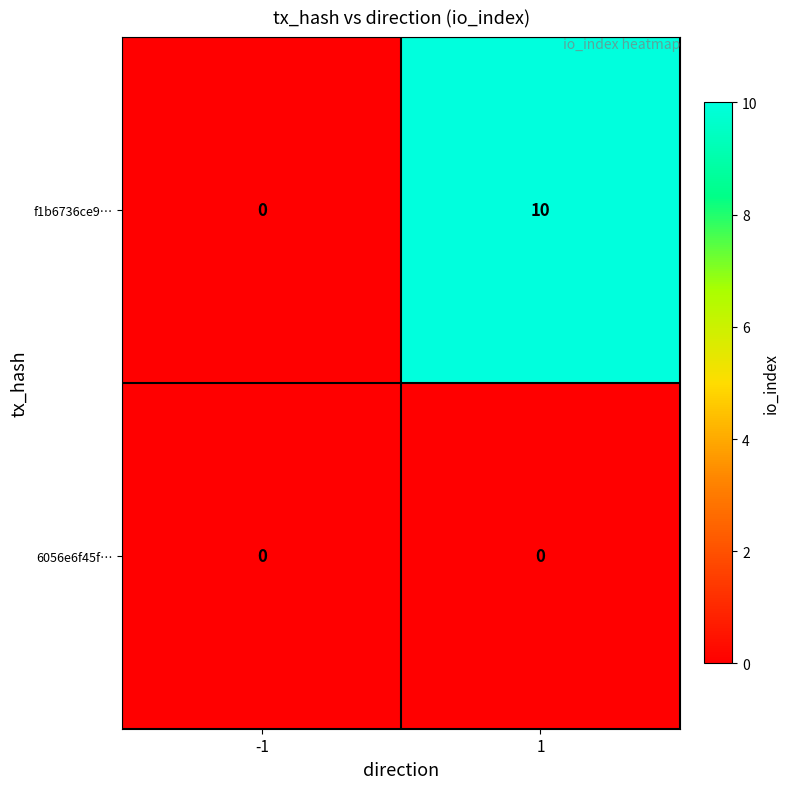

Reading left to right, what are all the values shown in this chart?

f1b6736ce9…: 0	10
6056e6f45f…: 0	0